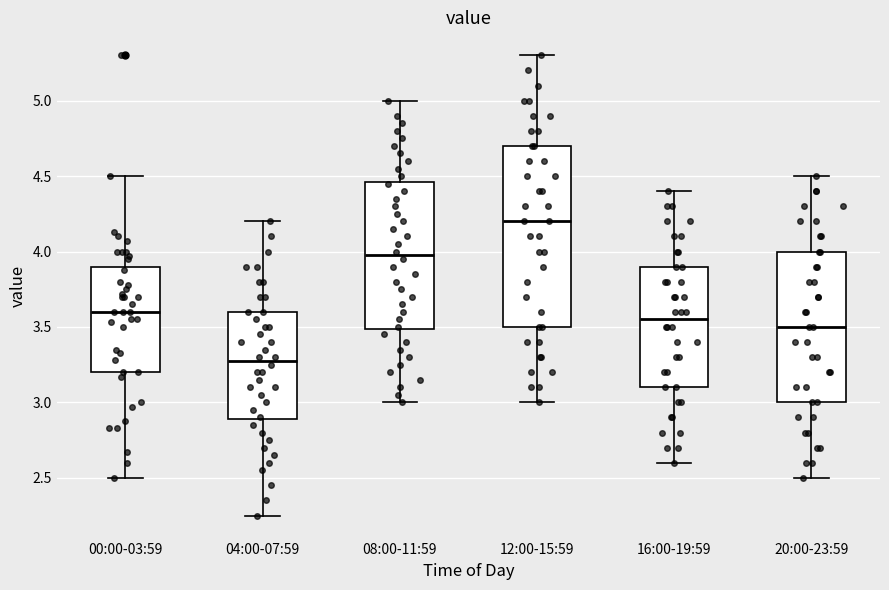

Where is the lower edge of the box for 16:00-19:59 on the y-axis? The values are not printed on the chart, so give them approximately, as read against the axis.

3.10